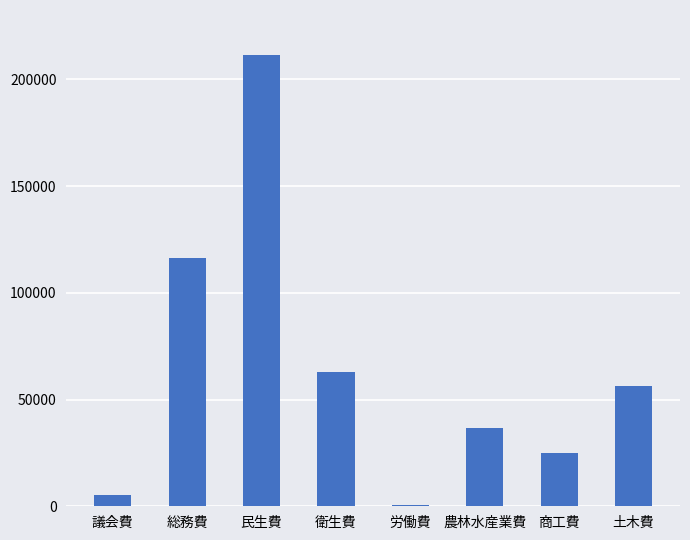

Is it true that the value at 総務費 is 116430?

True